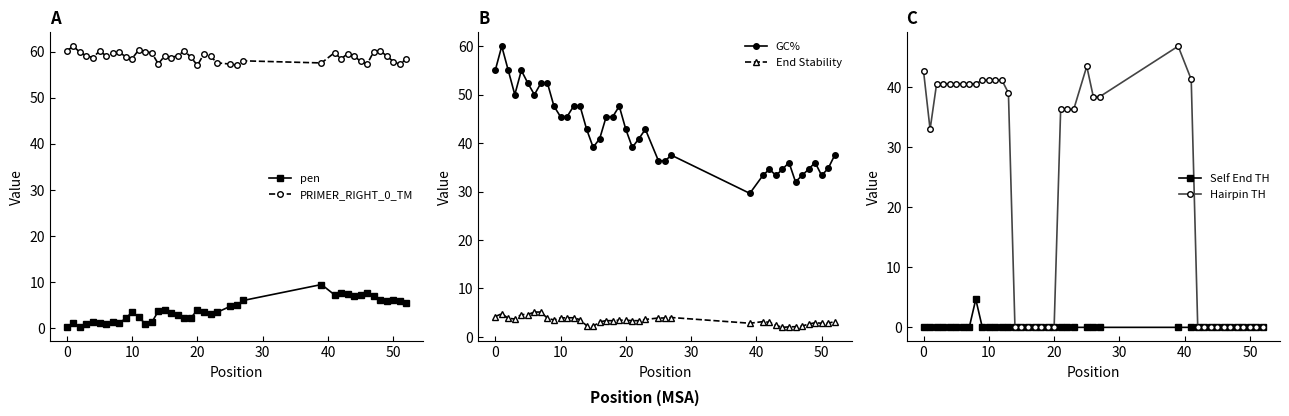

What are all the series names shown in the legend?

pen, PRIMER_RIGHT_0_TM, GC%, End Stability, Self End TH, Hairpin TH